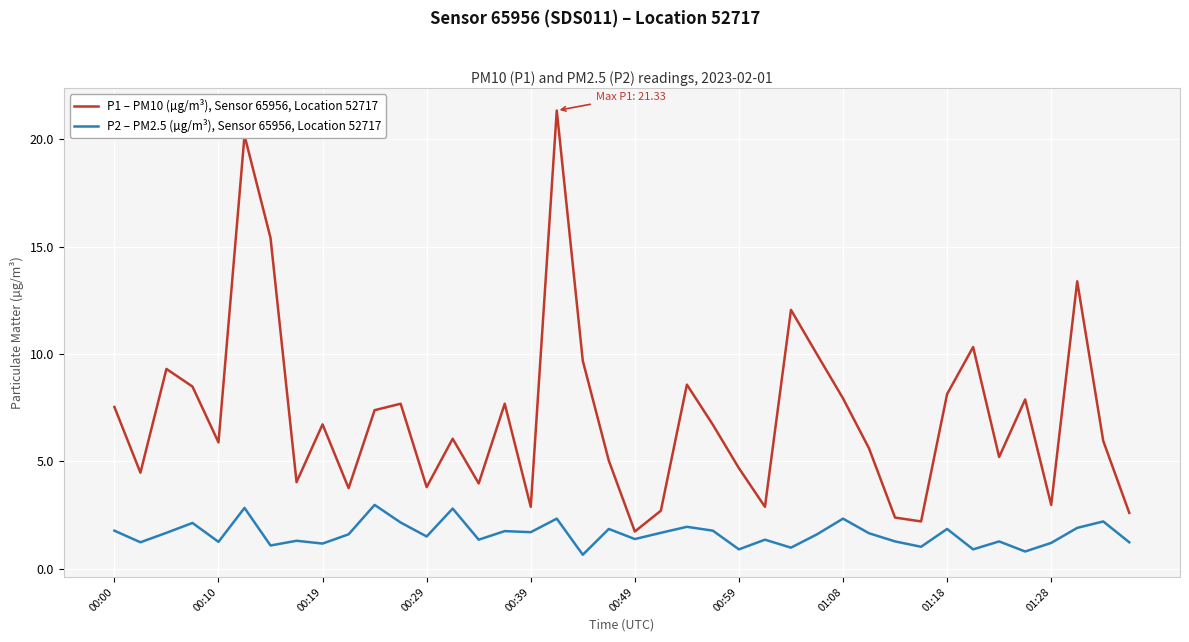

Which series has the largest range (max minus min)?

P1 – PM10 (µg/m³), Sensor 65956, Location 52717